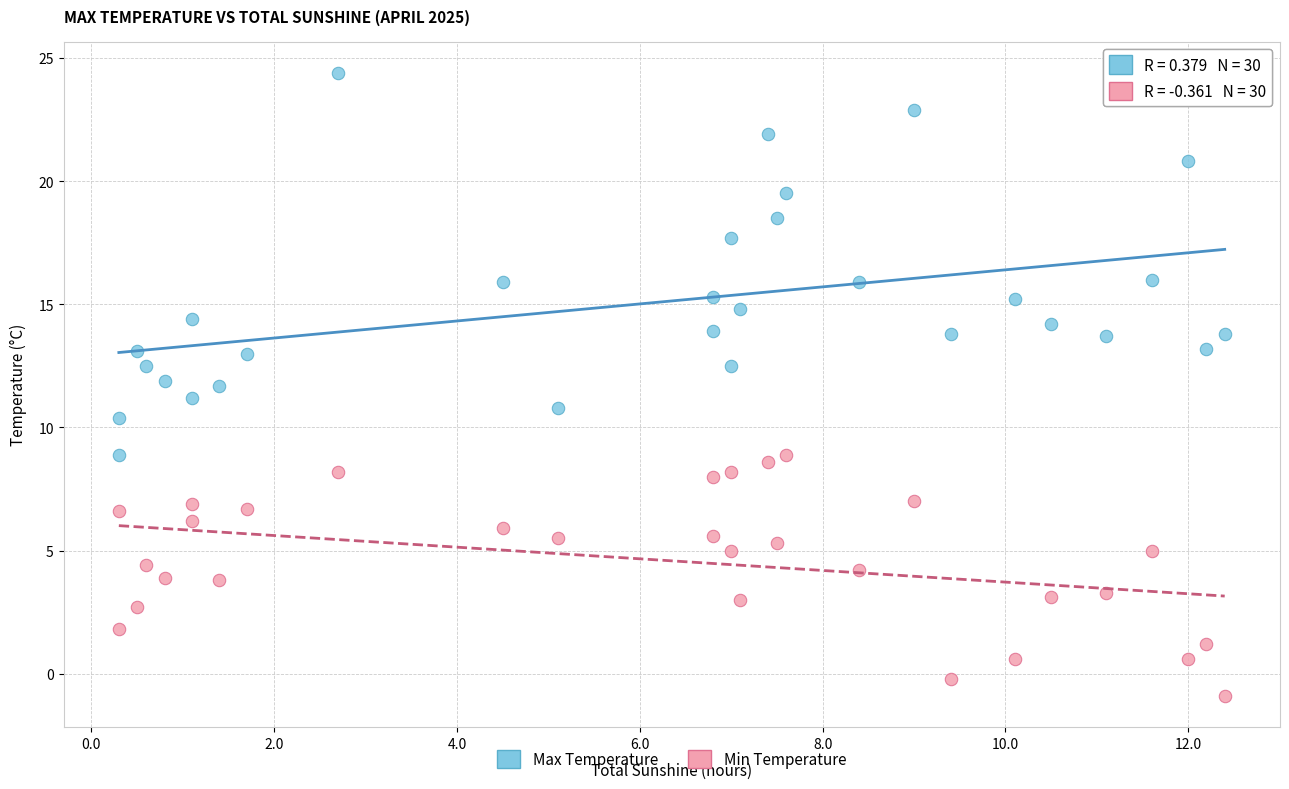

Across all data points, what is the range of Y values (max minus min)?

25.3